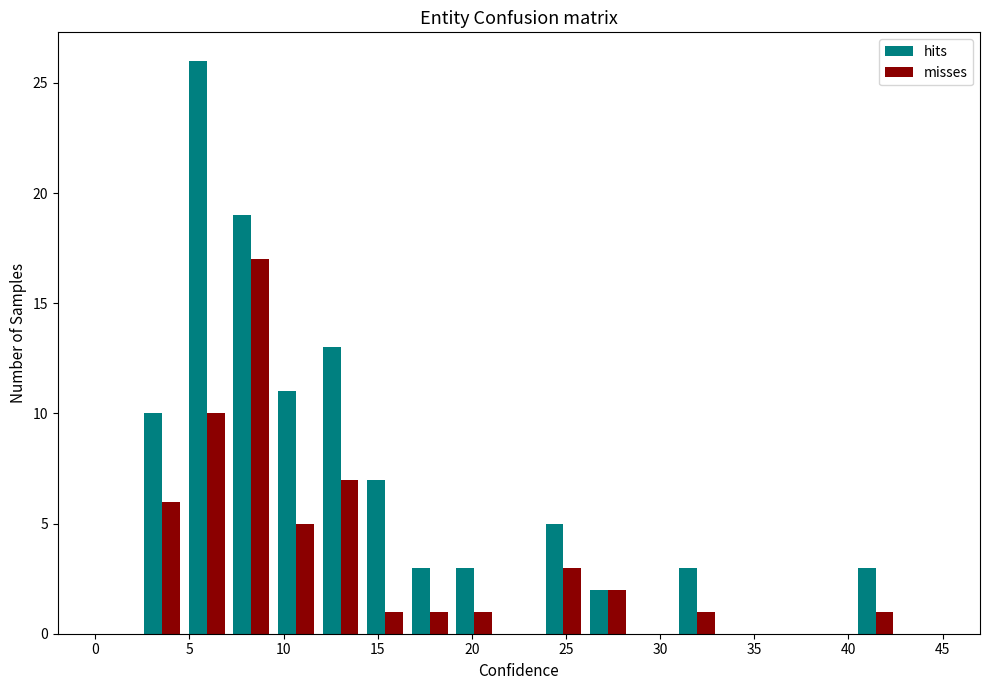

In the hits series, which range on the x-axis has the tallest bar?

4.5 to 7.0